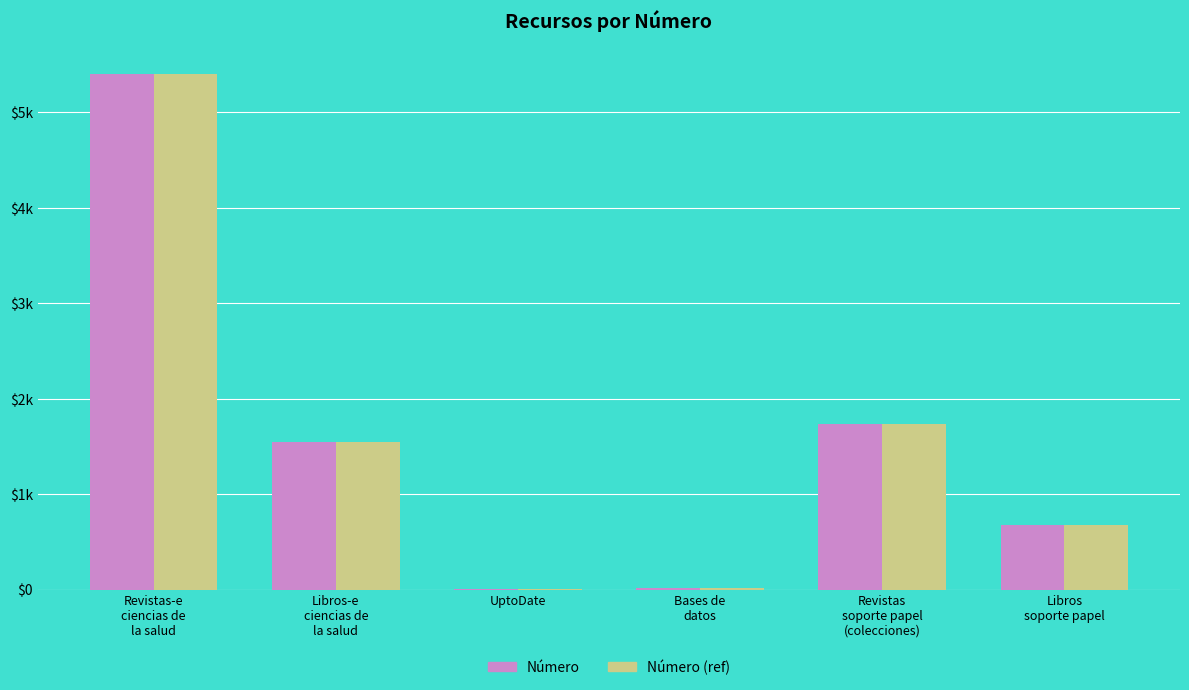

What is the sum of all Número values?

9376